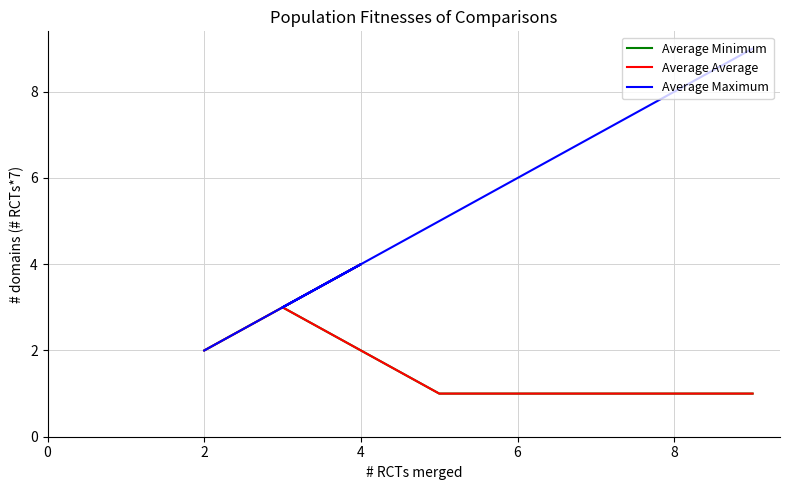

Which has a higher value, 0 or 6?

6